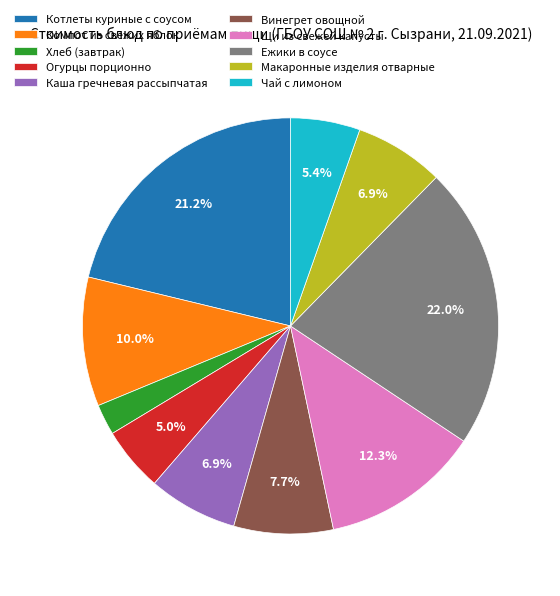

Approximately how many times larger is the value at Ежики в соусе compared to Компот из свежих яблок?

2.2